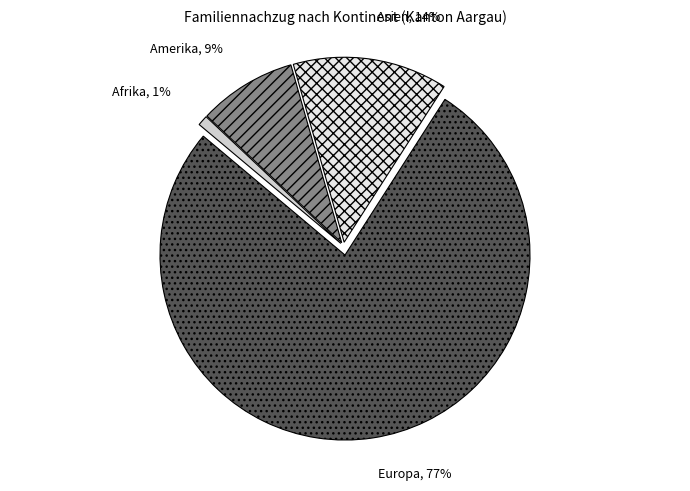

How many slices are in this pie chart?

4